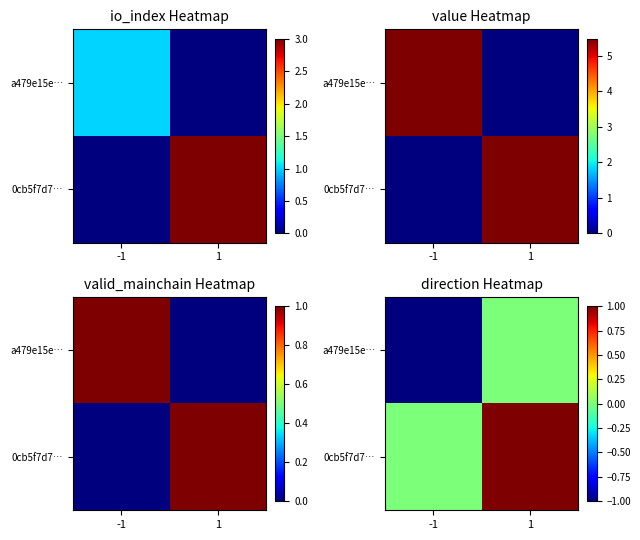

At how many categories does at least one series exceed 0?

1